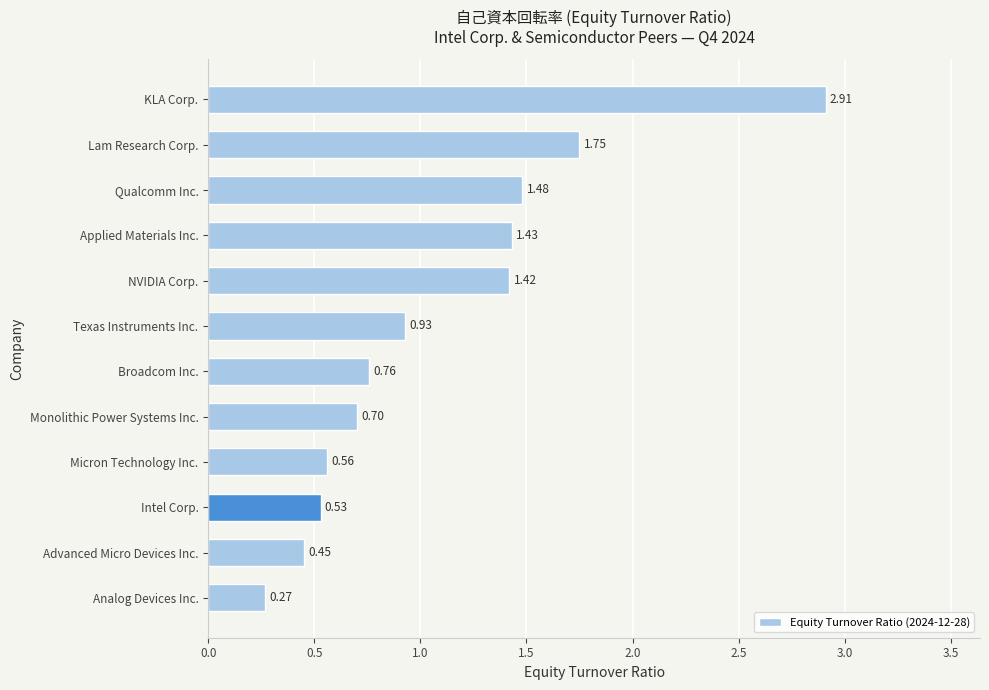

Between Broadcom Inc. and Intel Corp., which is larger?

Broadcom Inc.